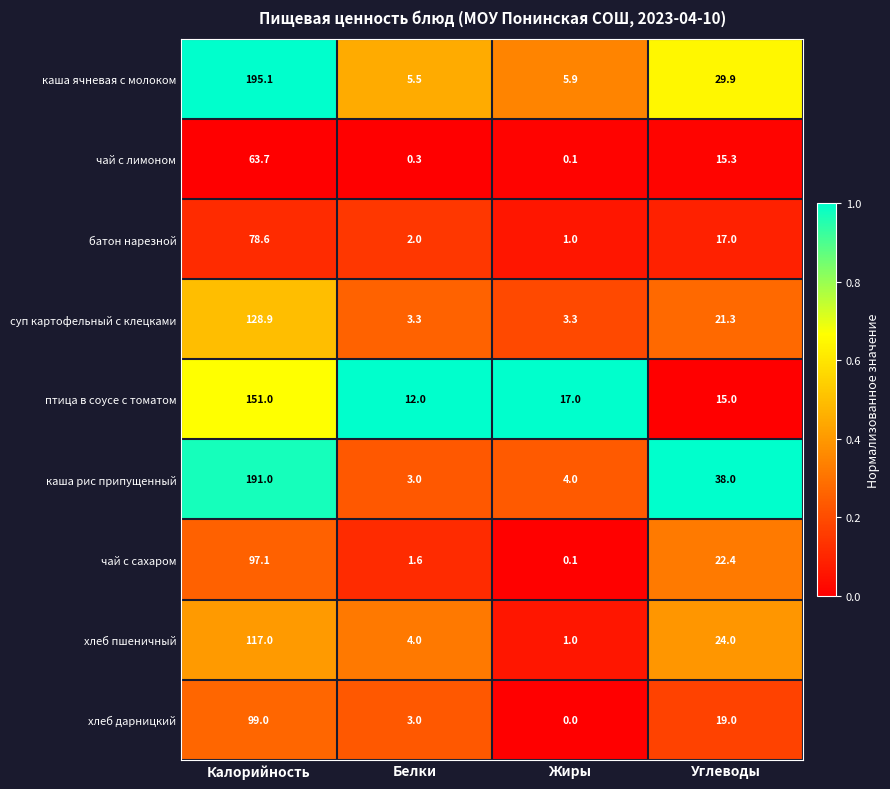

The value of батон нарезной at Углеводы is 17.0. True or false?

True